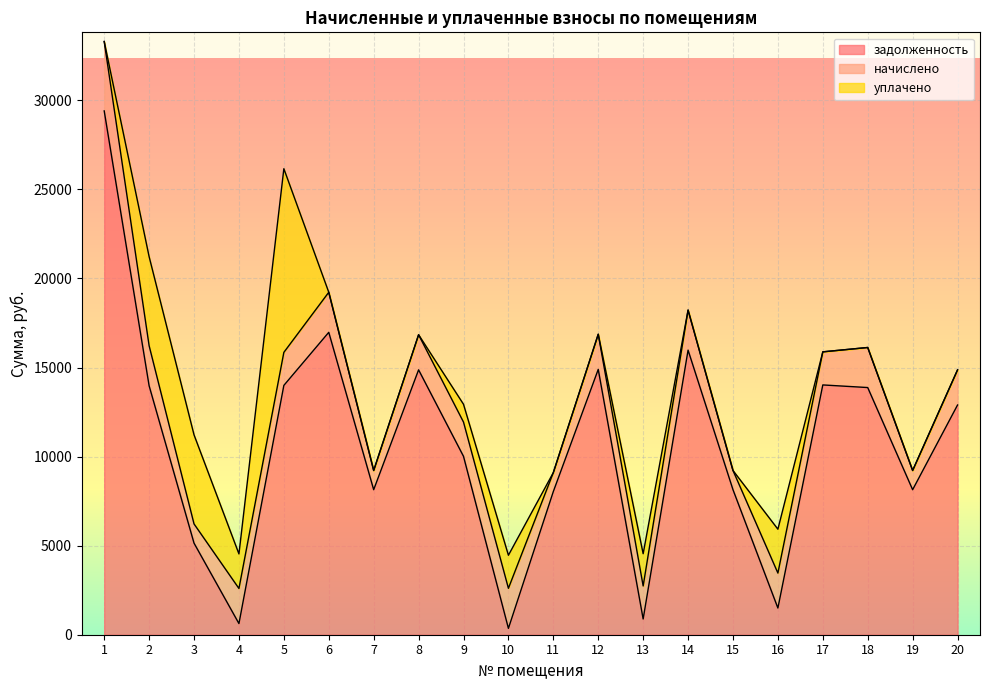

Is it true that уплачено equals 6338.8 at 5?

False